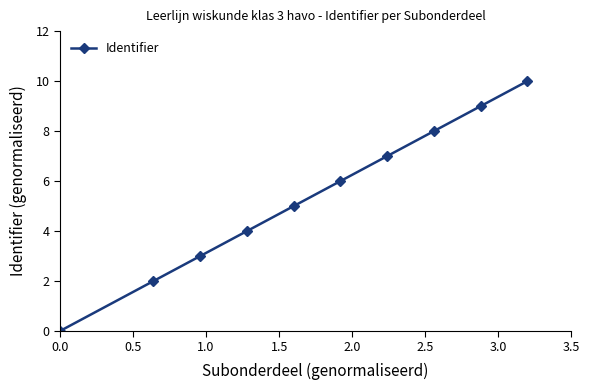

What is the difference between the second highest and minimum values?

9